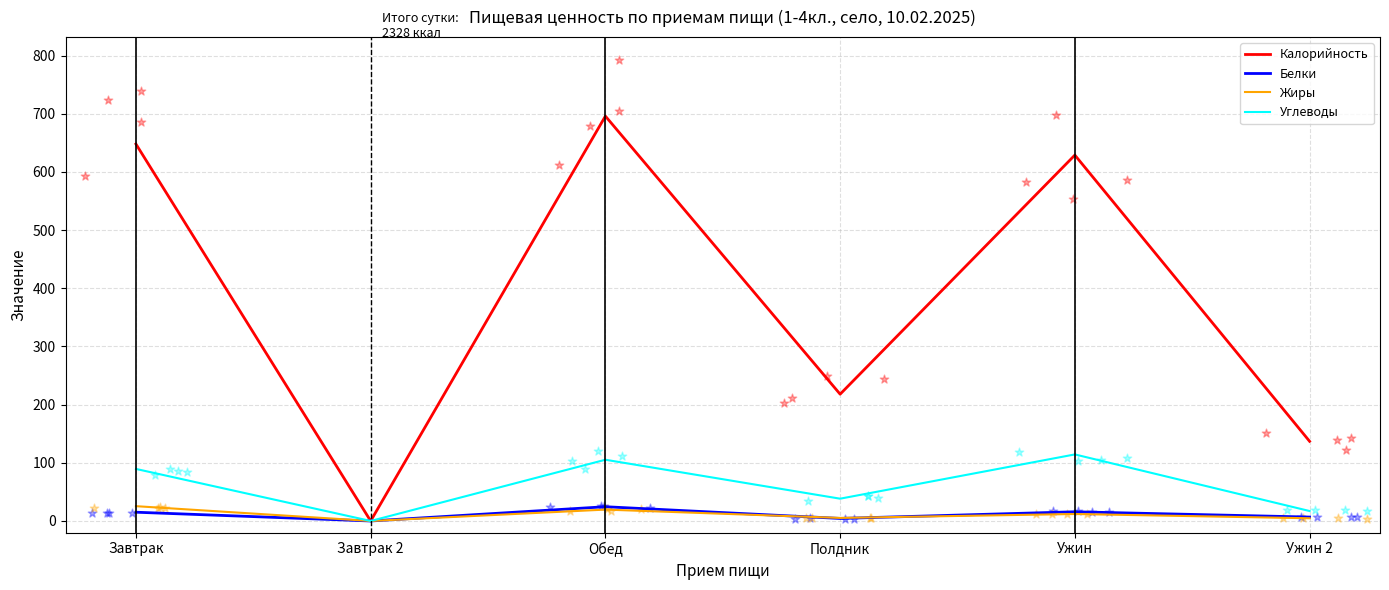

What is the total value across all series at Полдник?

265.9